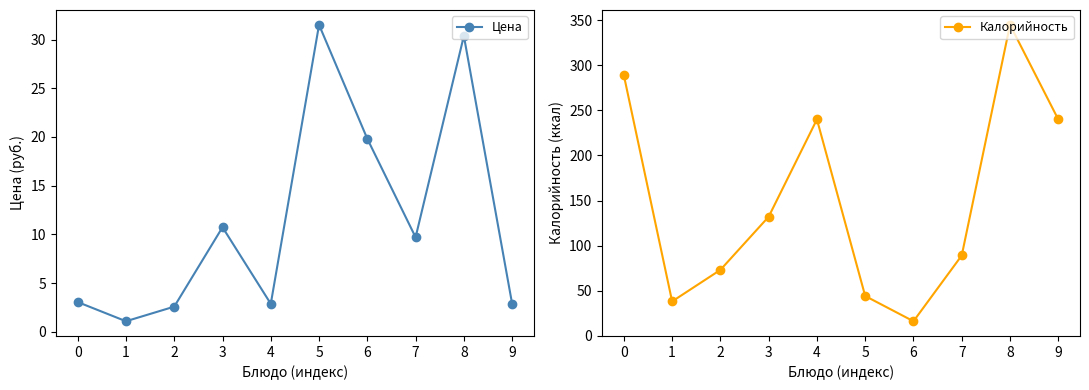

What is the total value across all series at 3?

142.7